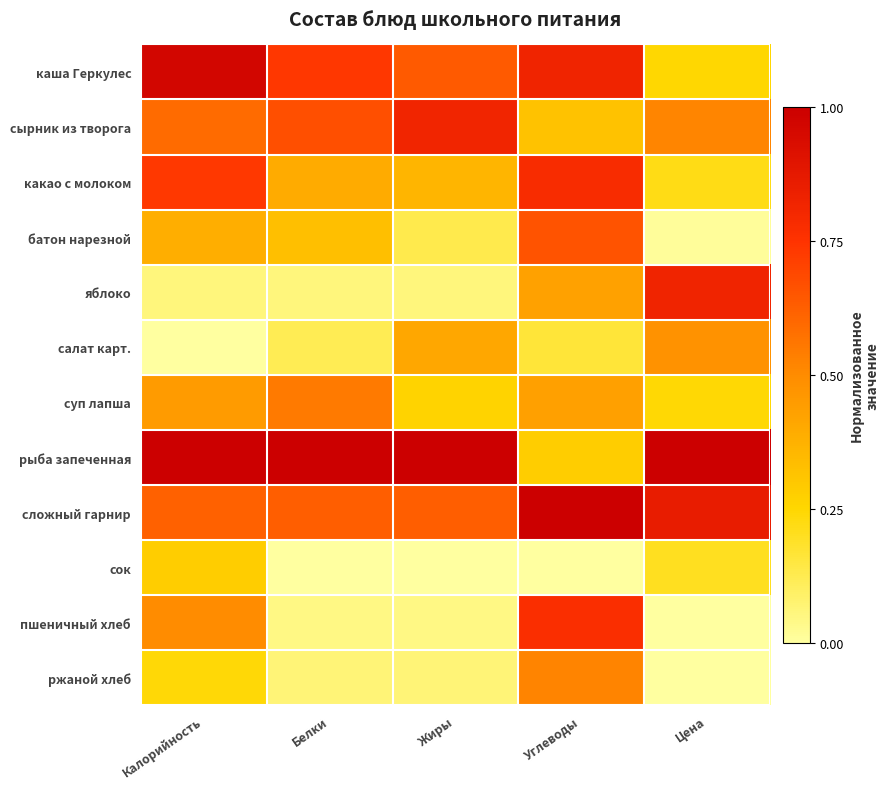

At which category is the sum across all series the highest?

Углеводы